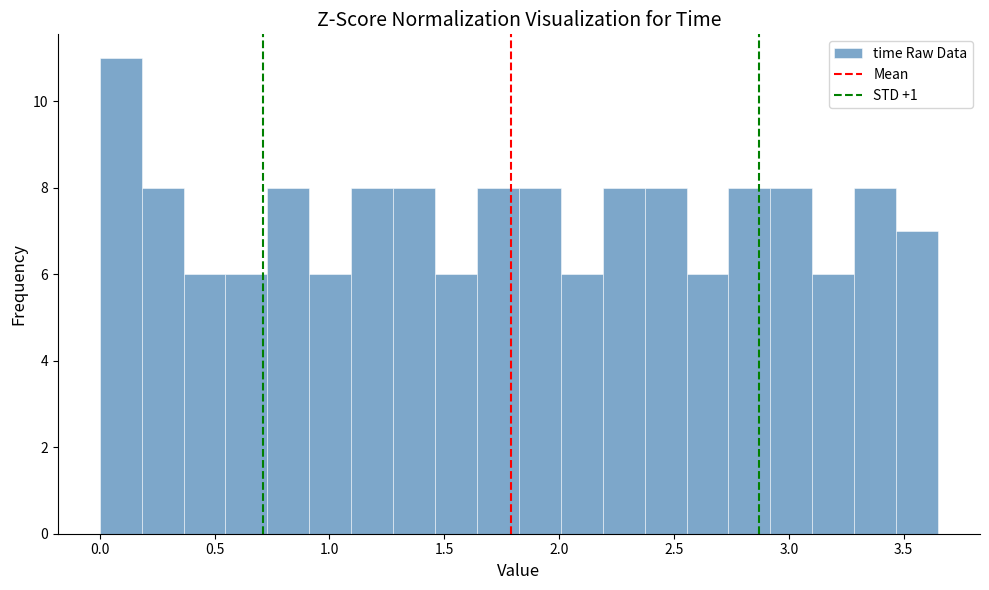

Around what value on the x-axis is the tallest bar? Give the approximate position of its centre, as read against the axis.

0.10